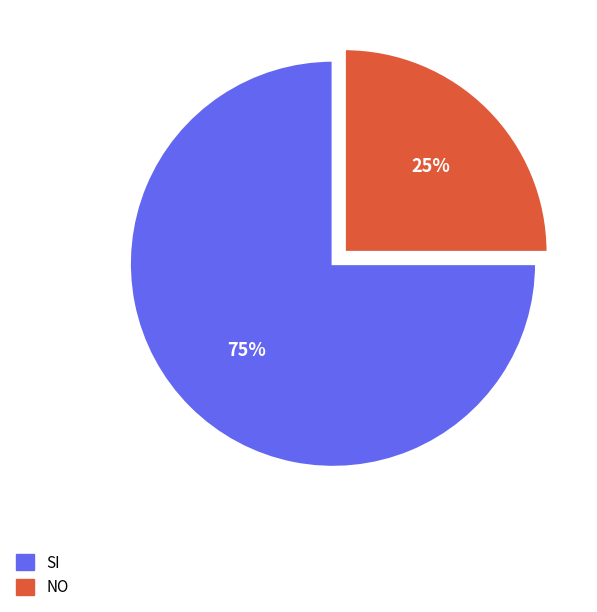

Which slice represents more than half of the pie?

SI